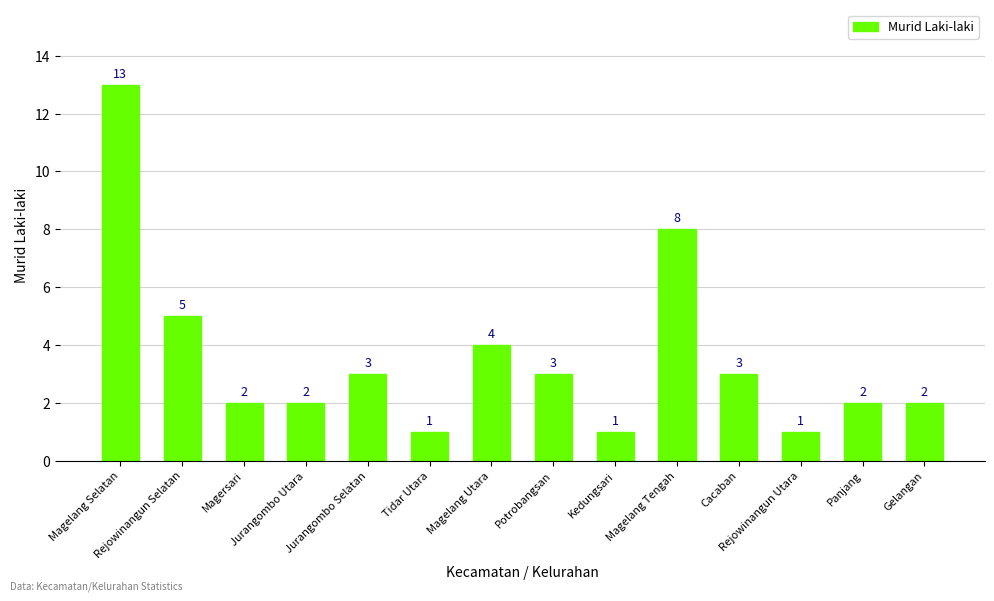

What is the label of the 1st bar from the right?

Gelangan